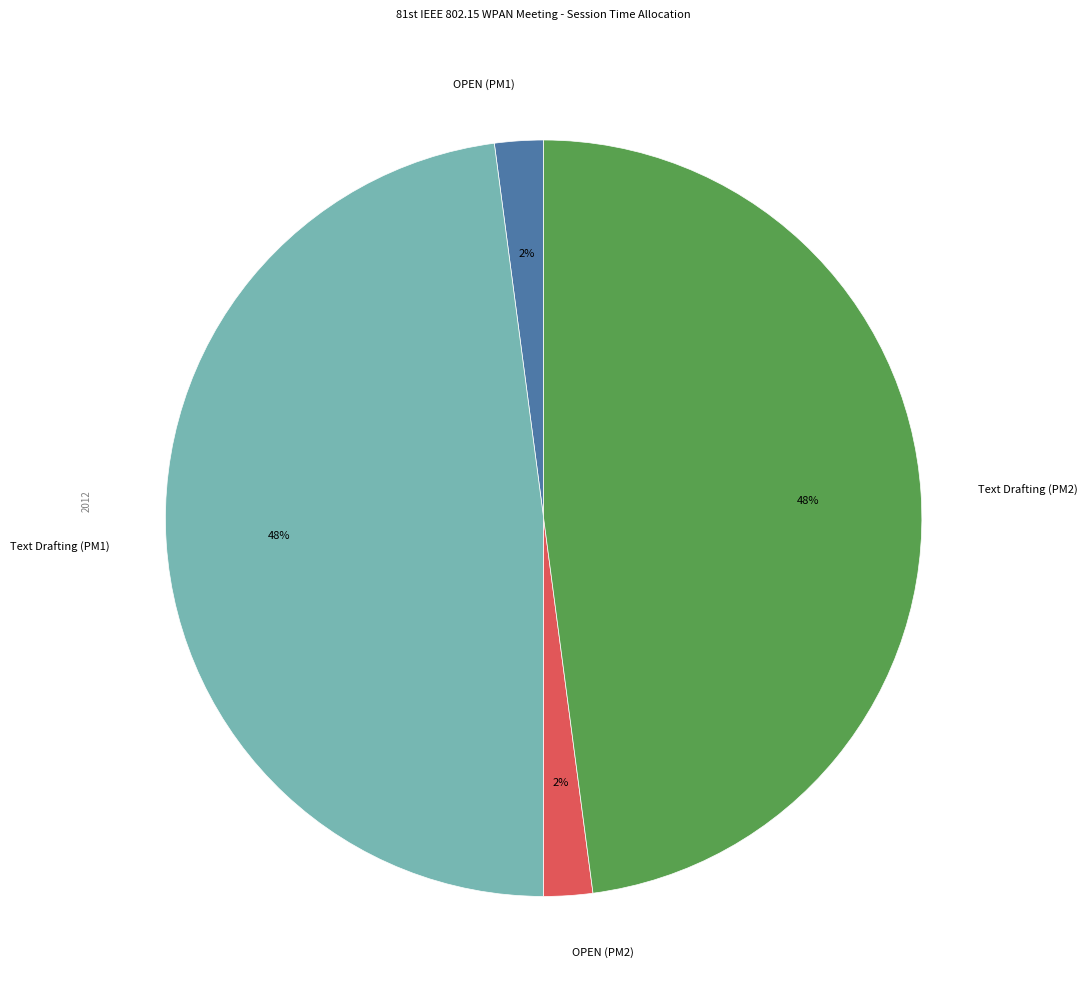

Does OPEN (PM2) represent more than half of the total?

No